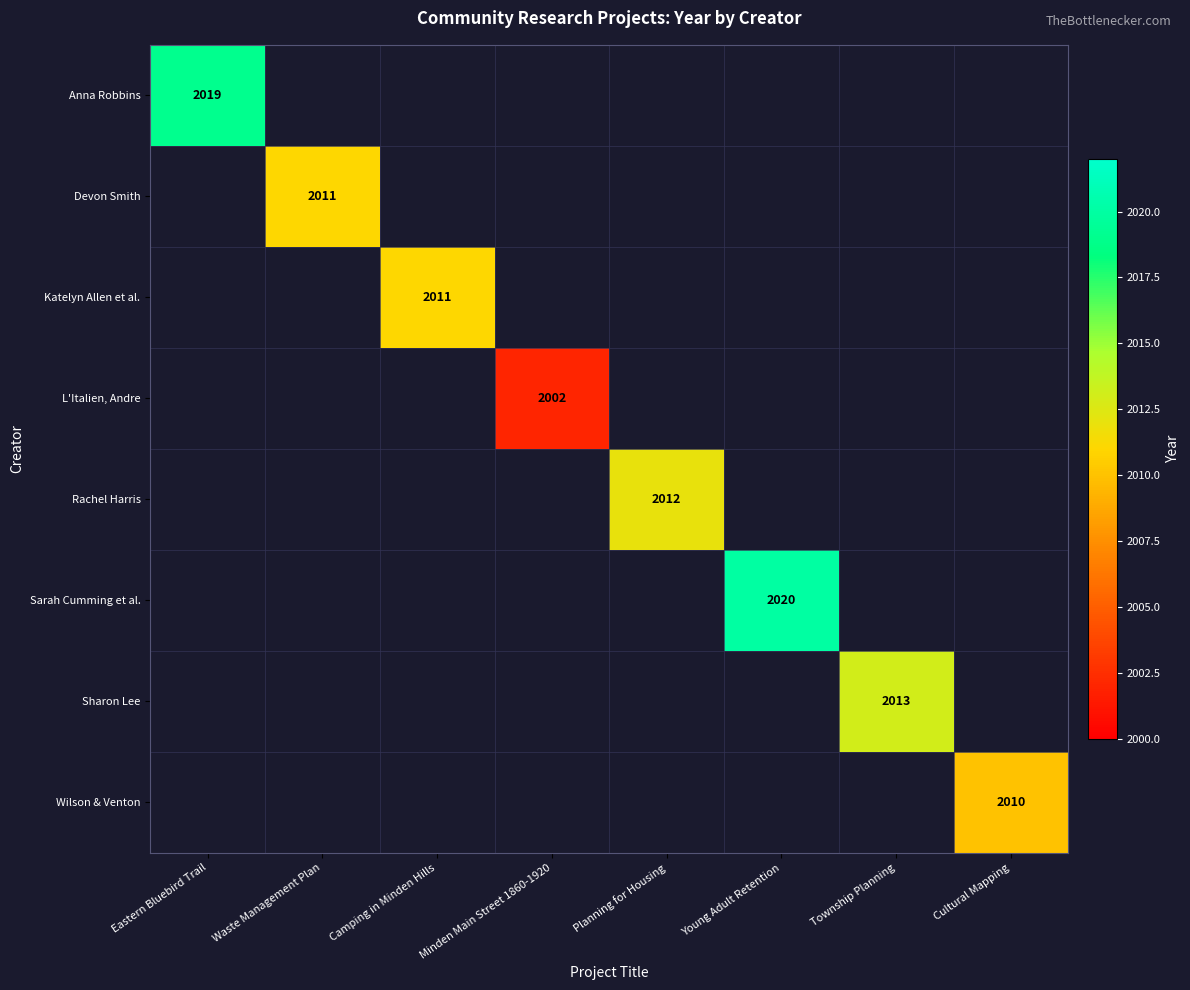

At how many categories does at least one series exceed 2019?

1